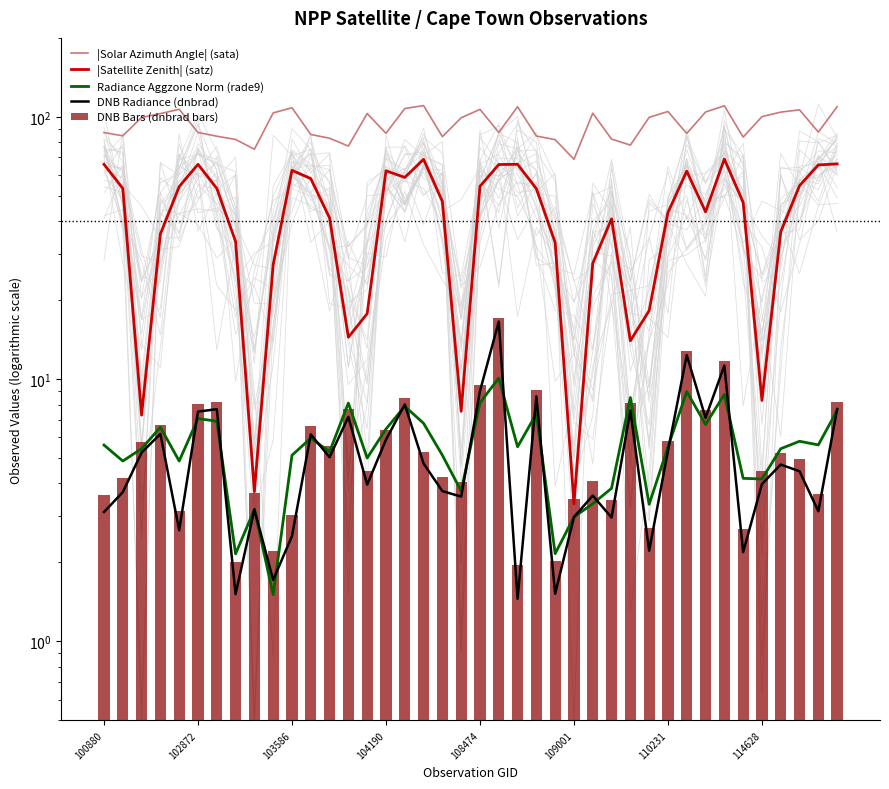

What is the value of the |Solar Azimuth Angle| (sata) bar at the 35th from the left?

83.7